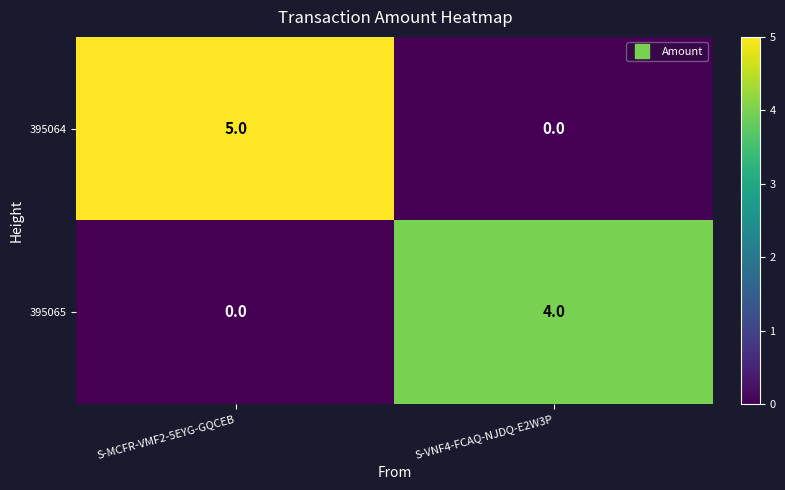

What is the difference between the maximum and minimum values in the 395065 series?

4